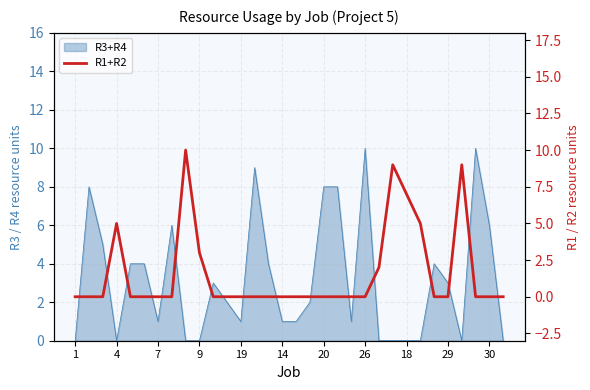

Which label corresponds to the smallest value in the chart?

1